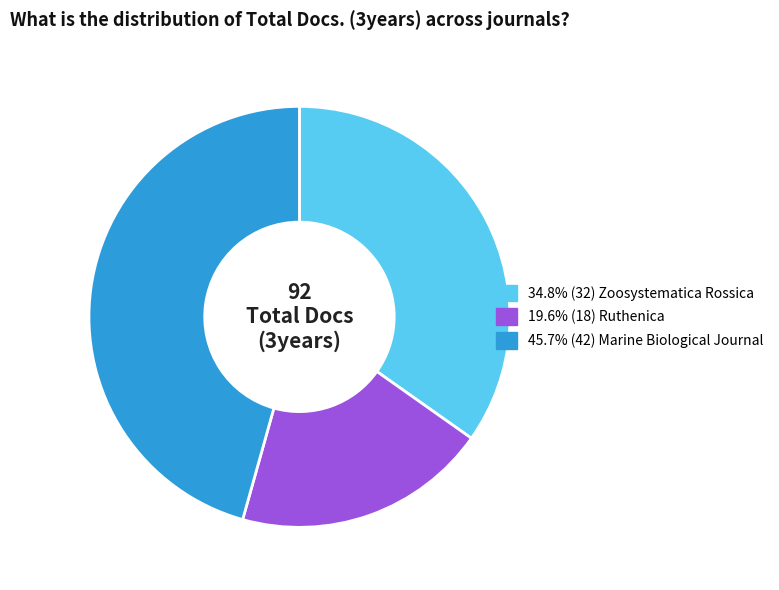

Count the number of slices in the pie.

3